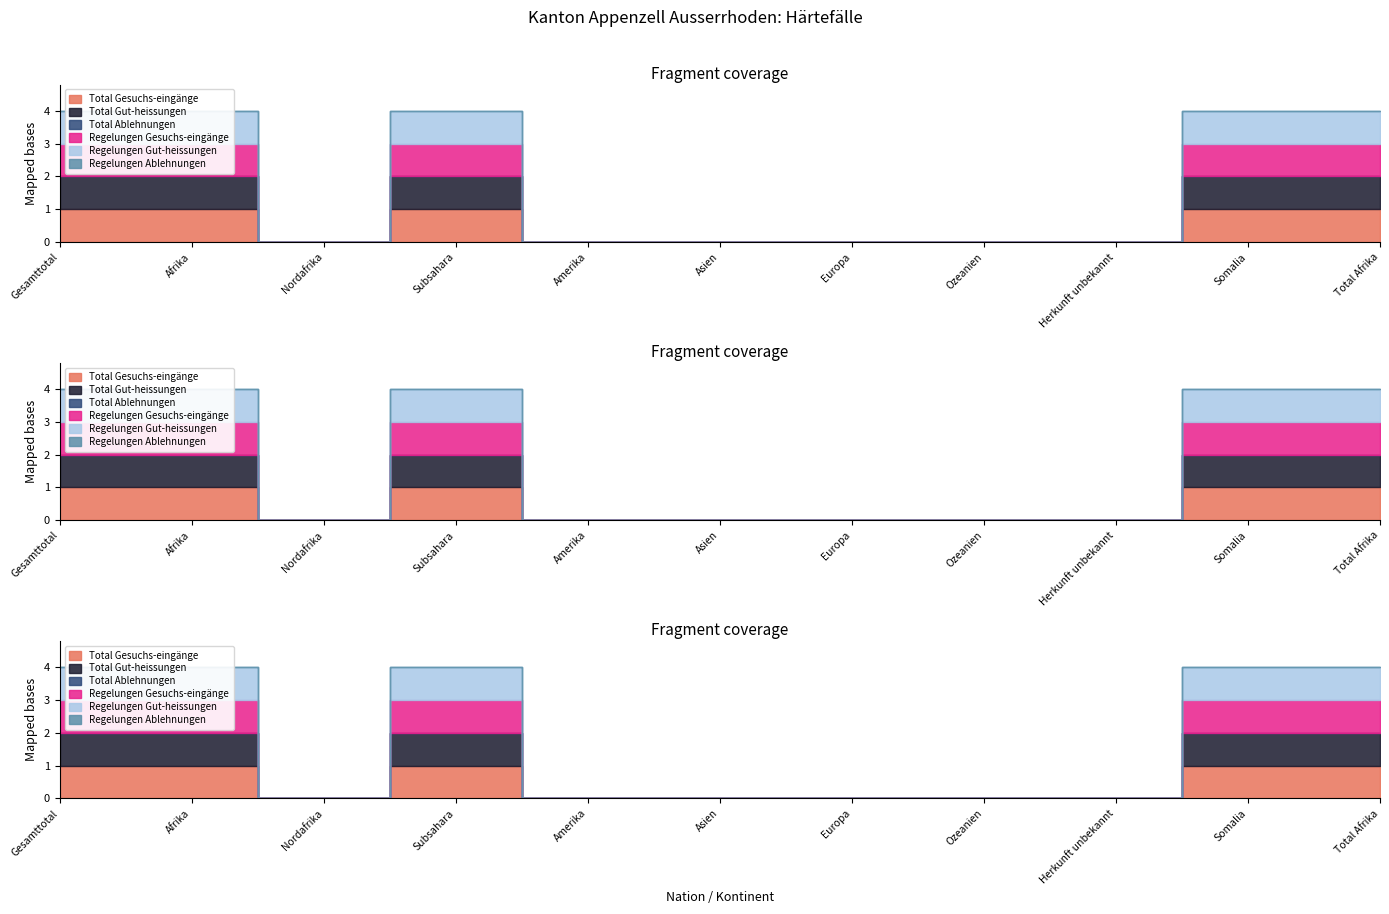

Which series has the largest total across all categories?

Total Gesuchs-eingänge